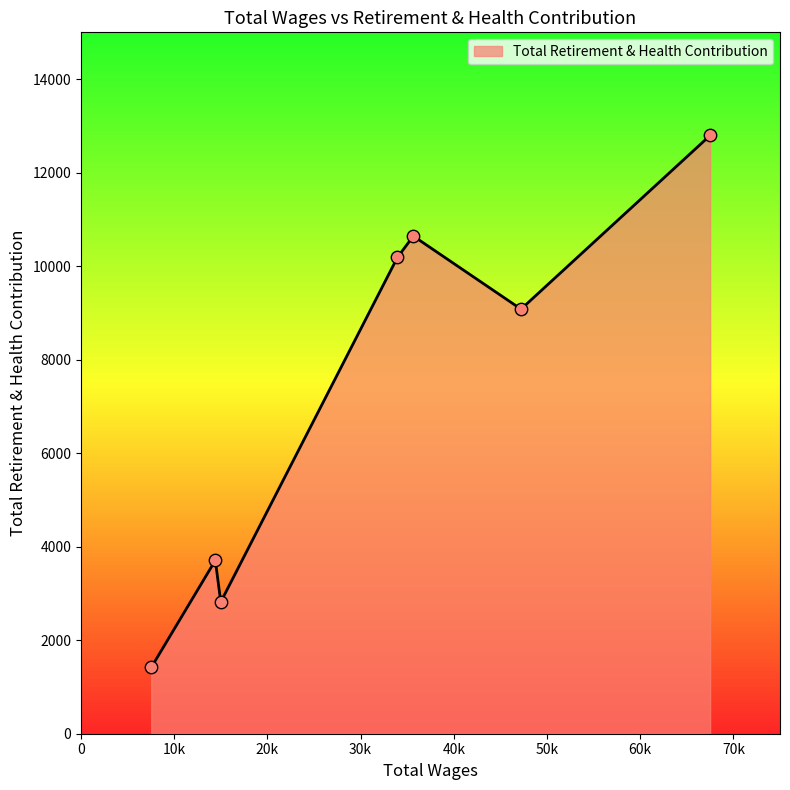

What is the average value?

7235